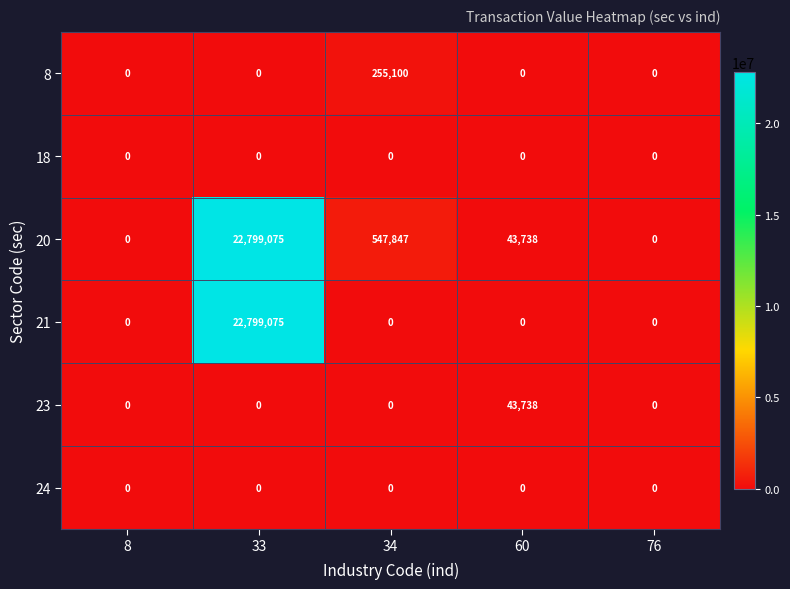

Reading left to right, what are all the values shown in this chart?

8: 8=0	33=0	34=255100	60=0	76=0
18: 8=0	33=0	34=0	60=0	76=0
20: 8=0	33=22799075	34=547847	60=43738	76=0
21: 8=0	33=22799075	34=0	60=0	76=0
23: 8=0	33=0	34=0	60=43738	76=0
24: 8=0	33=0	34=0	60=0	76=0